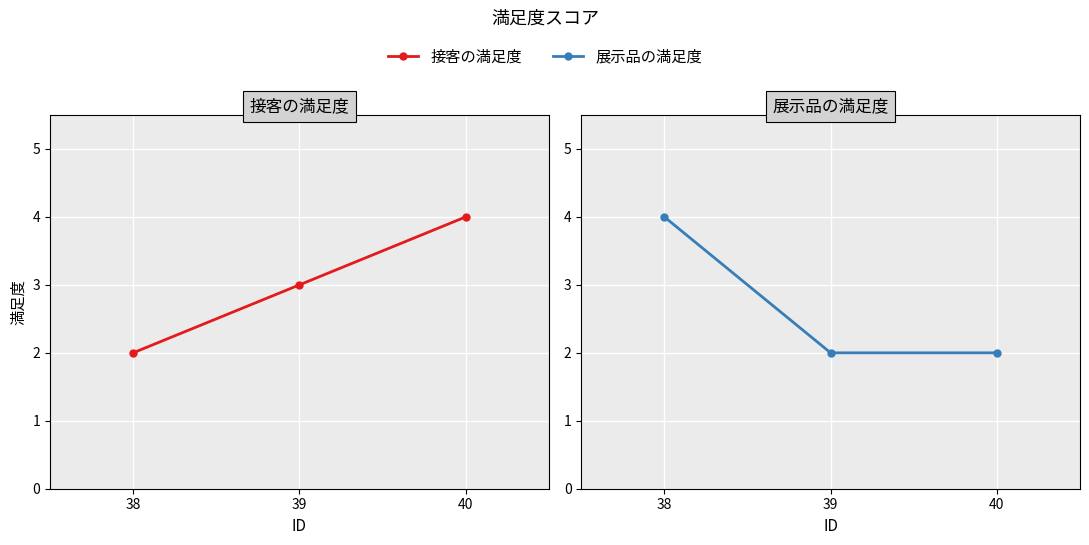

What are all the series names shown in the legend?

接客の満足度, 展示品の満足度